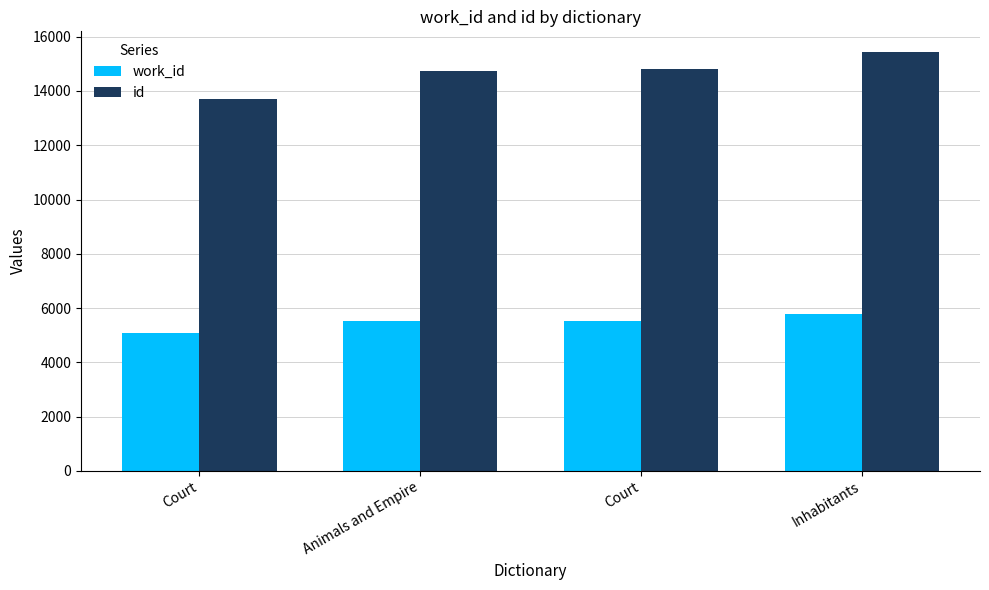

At Inhabitants, list the series in order from largest to smallest.

id, work_id